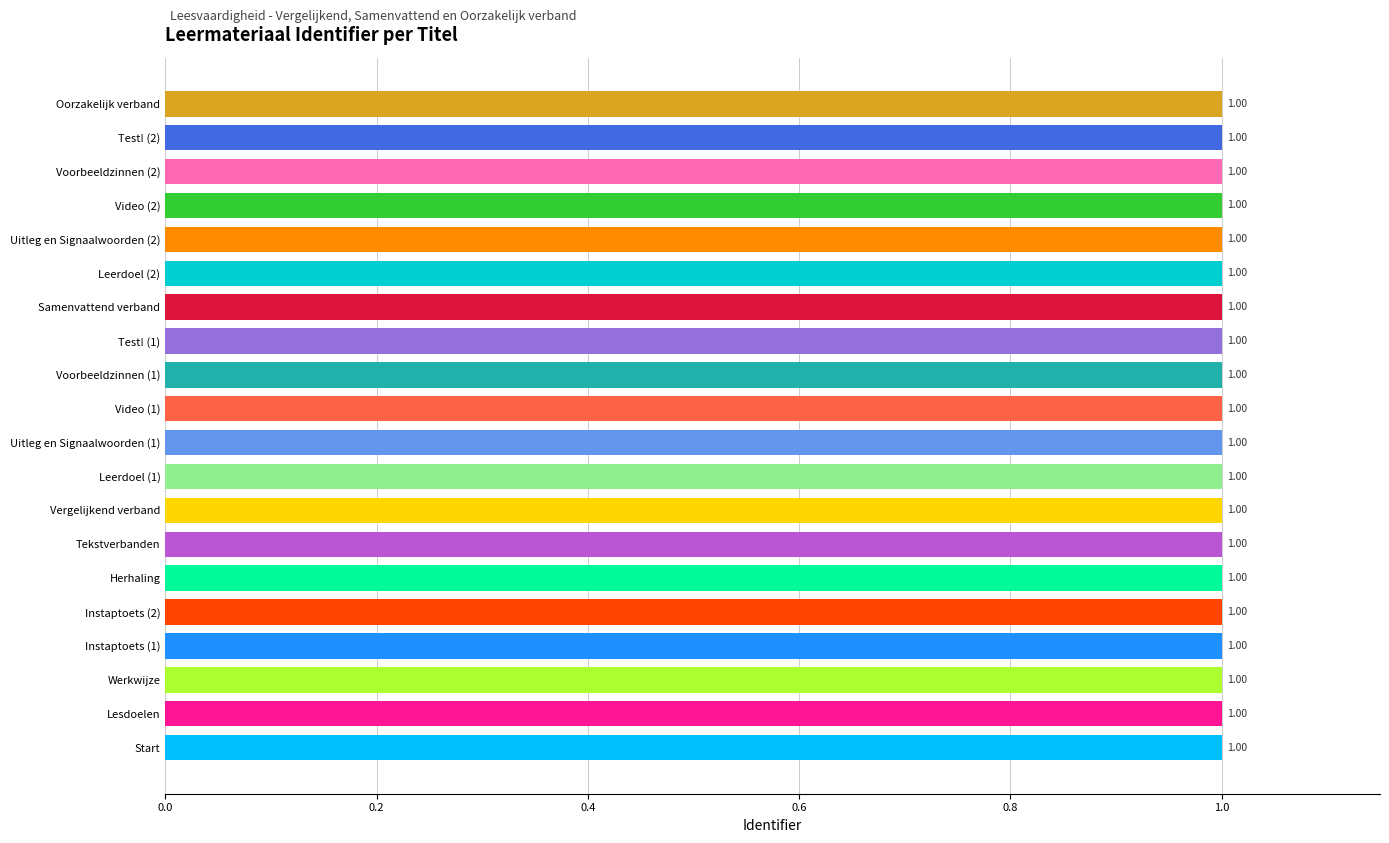

What is the maximum value shown in the chart?

1.0